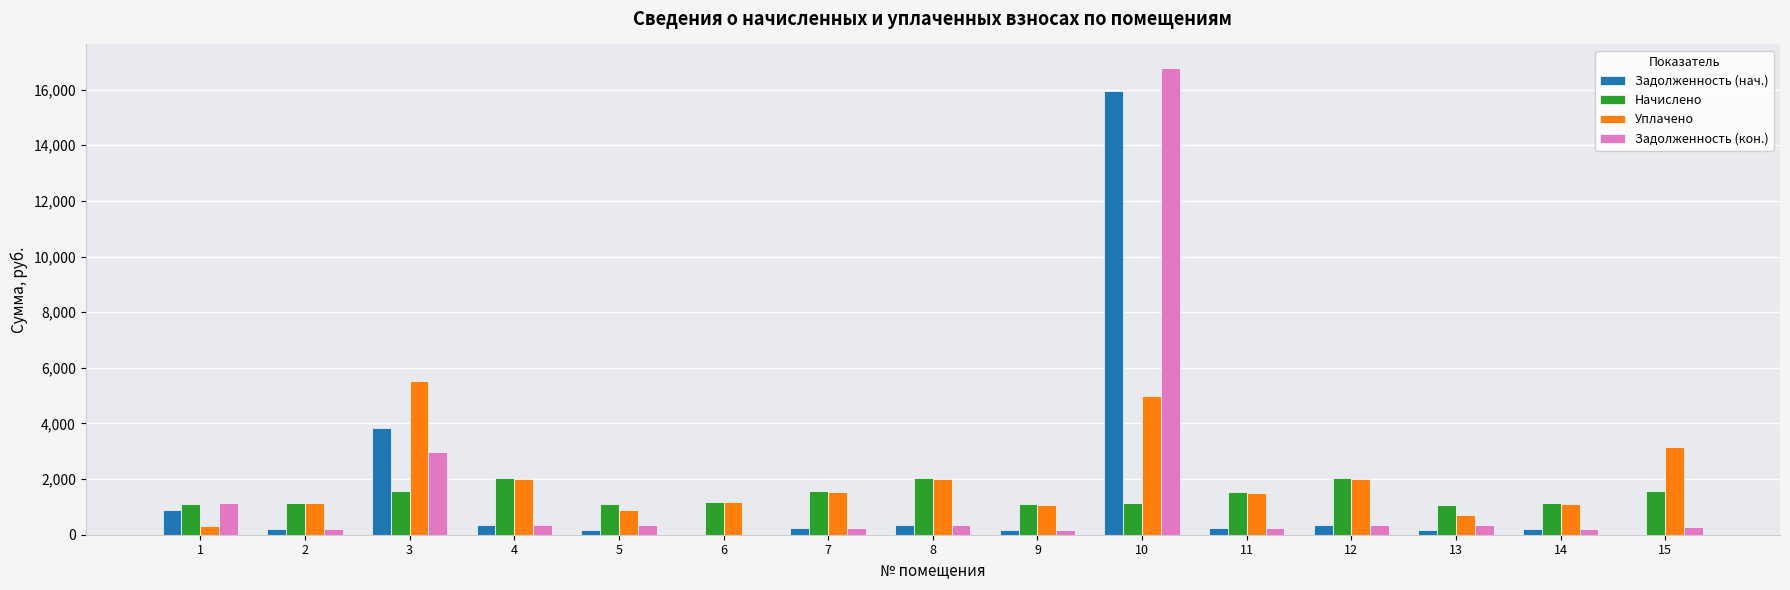

Read the Задолженность (кон.) value at 2.

192.6